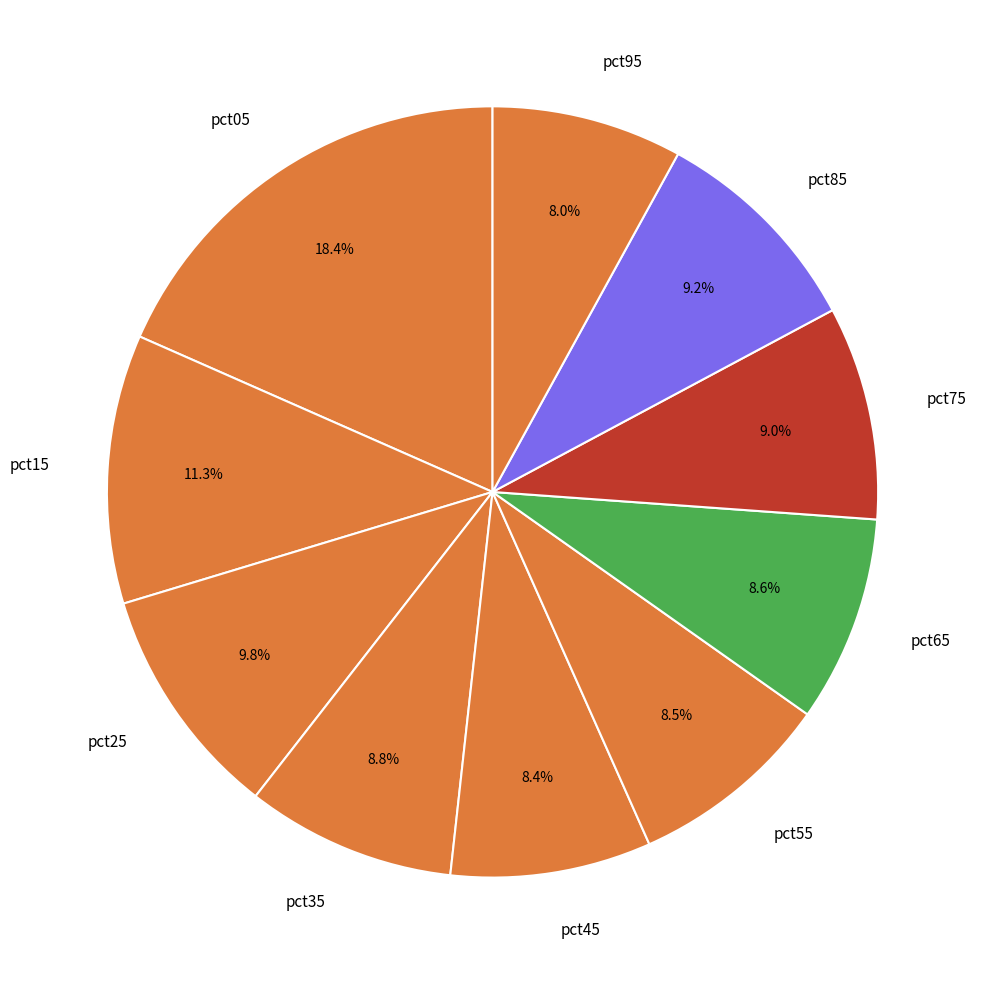

Approximately how many times larger is the value at pct55 compared to pct45?

1.0